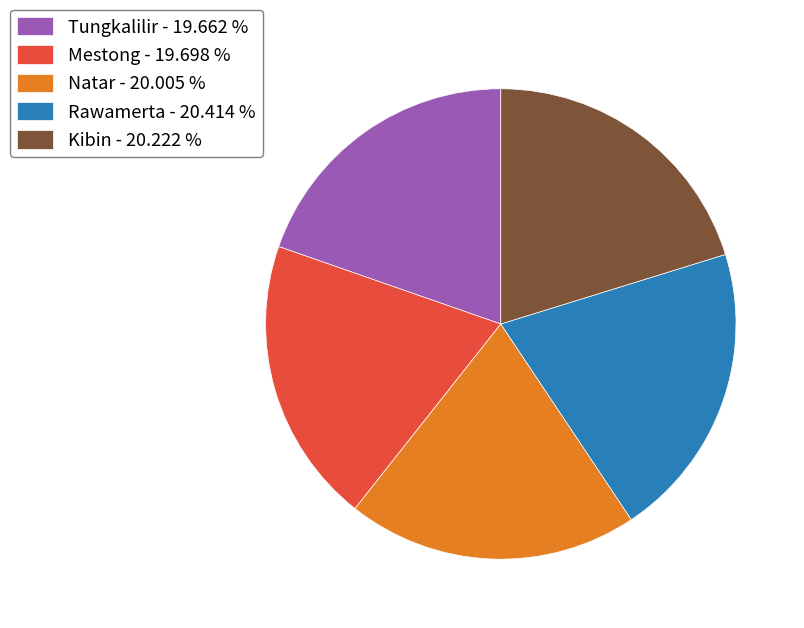

Is it true that Rawamerta is 20% of the pie?

True